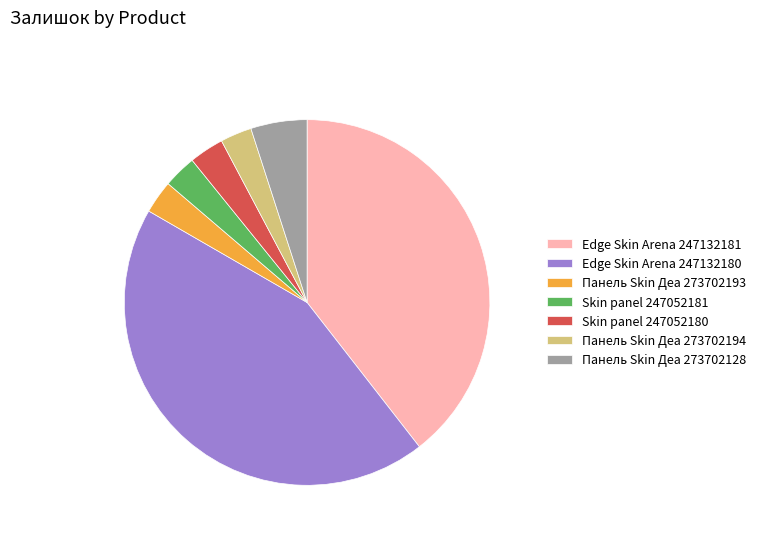

Do Skin panel 247052180 and Skin panel 247052181 together represent more than half of the pie?

No